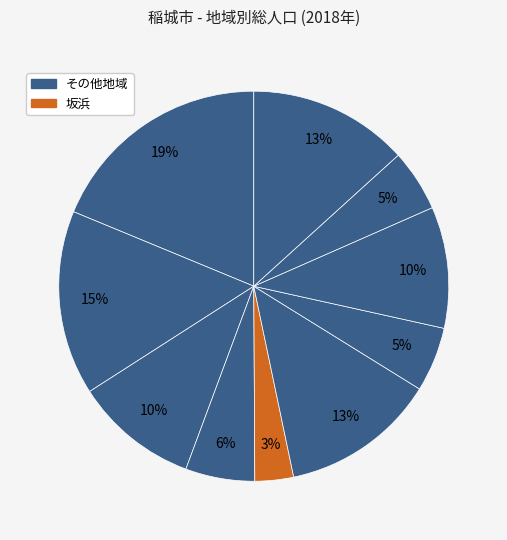

How many slices are in this pie chart?

10